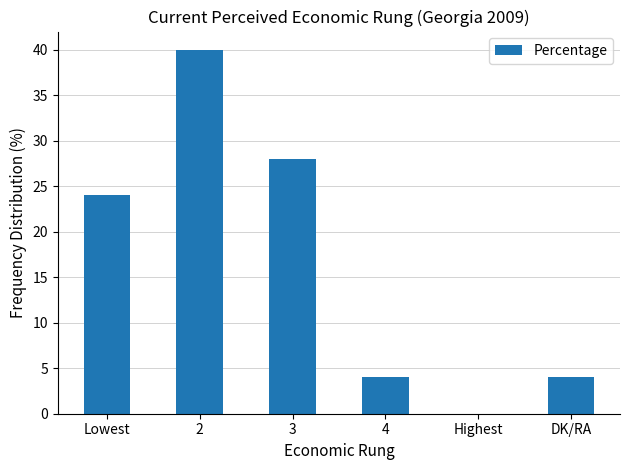

What is the change in value from 3 to 4?

-24